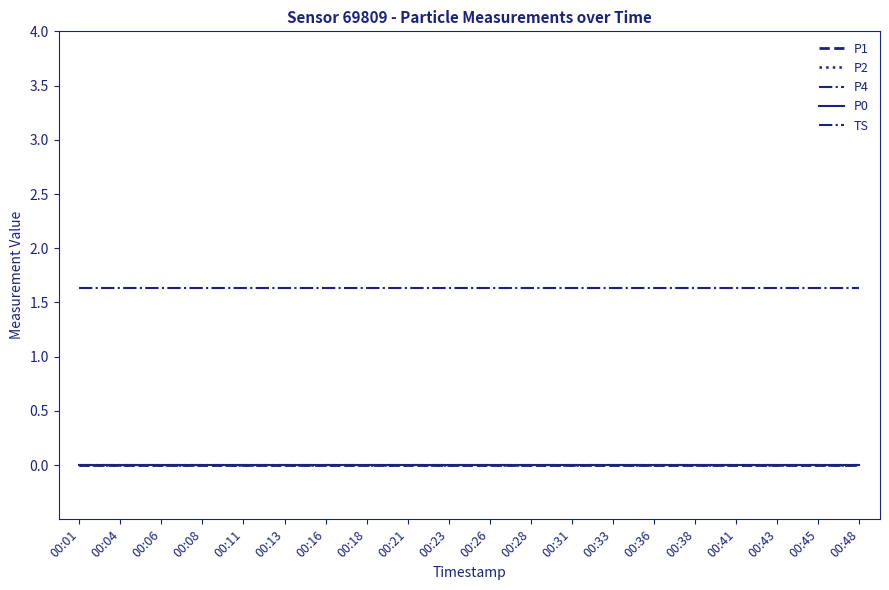

Which category has the lowest value across all series?

00:01